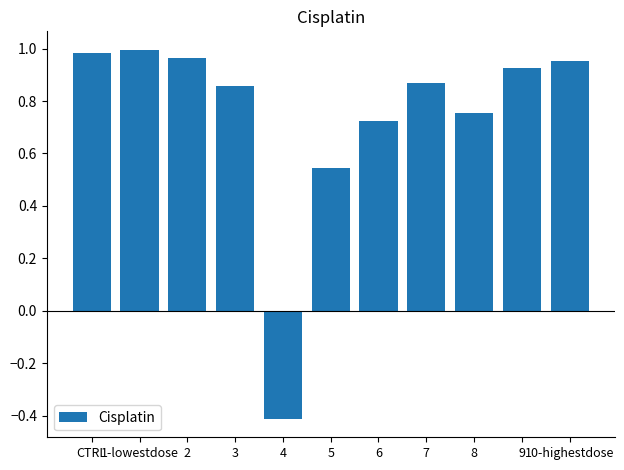

At which label does the data first exceed 0?

CTRL